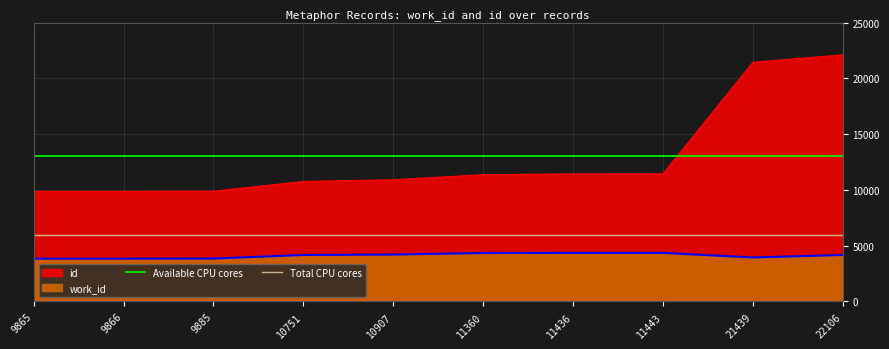

What is the sum of the Available CPU cores values at 9866 and 9865?

26000